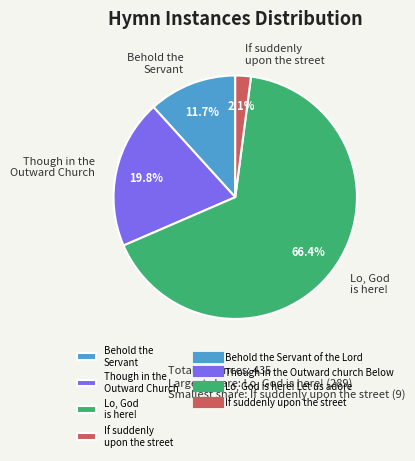

What is the total percentage of Lo, God is here! and Though in the Outward Church?

86.2%